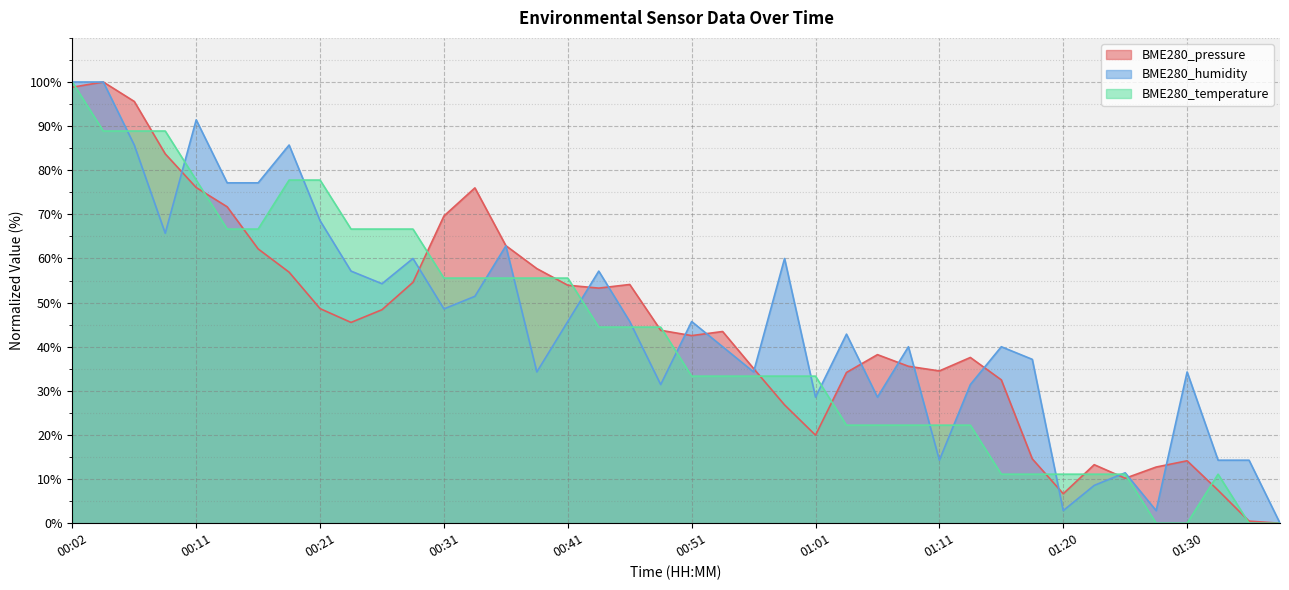

What is the total value across all series at 00:46?

144.3